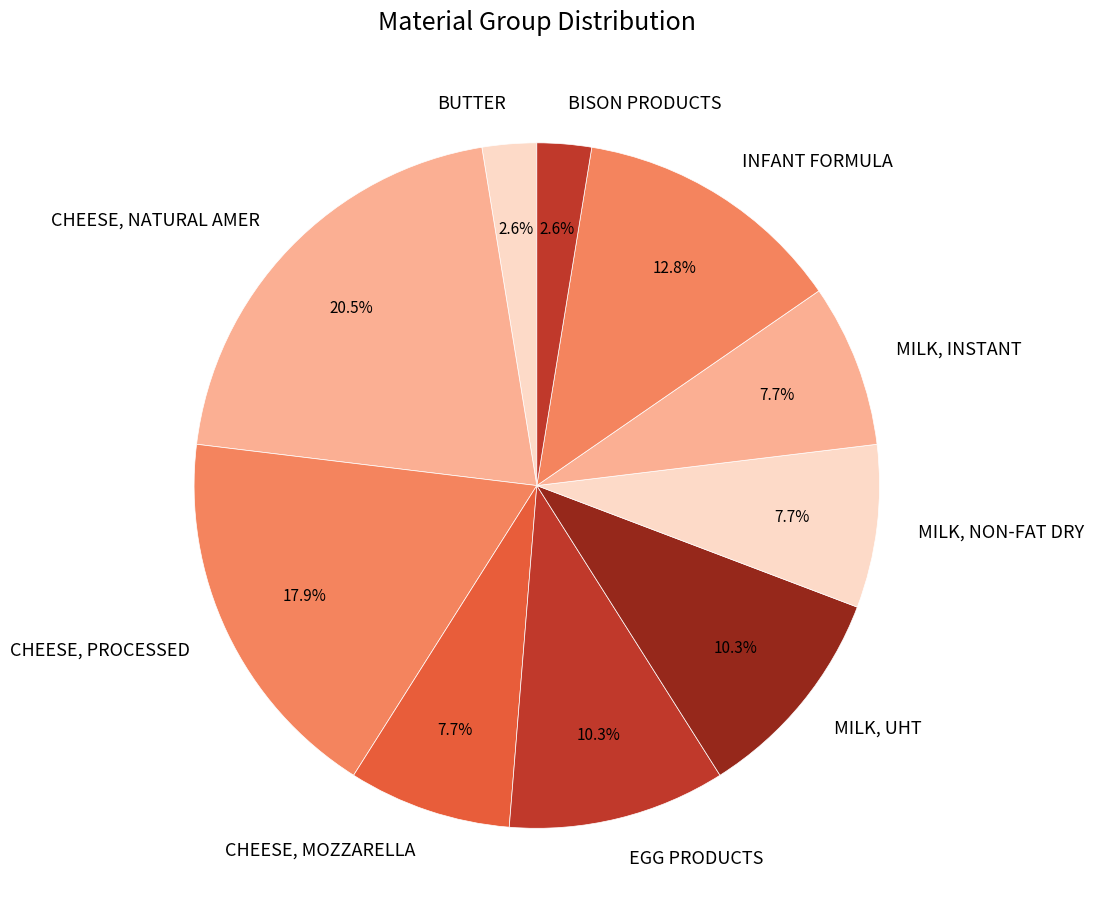

To the nearest percent, what percentage of the pie is BISON PRODUCTS?

3%